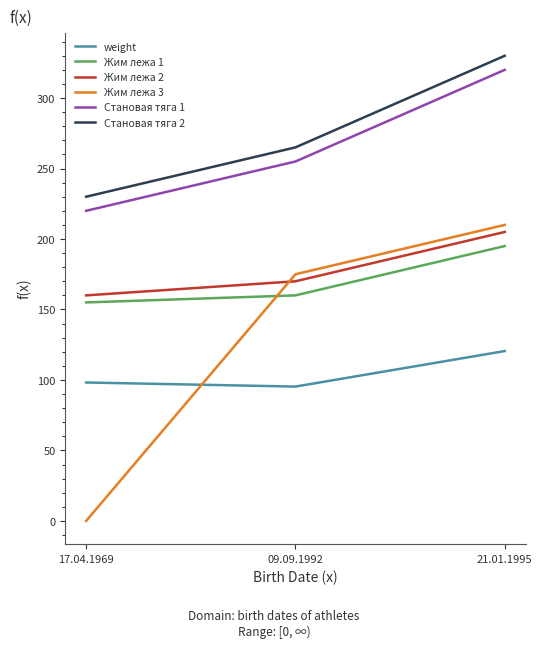

Rank the categories by Жим лежа 3 value from lowest to highest.

17.04.1969, 09.09.1992, 21.01.1995